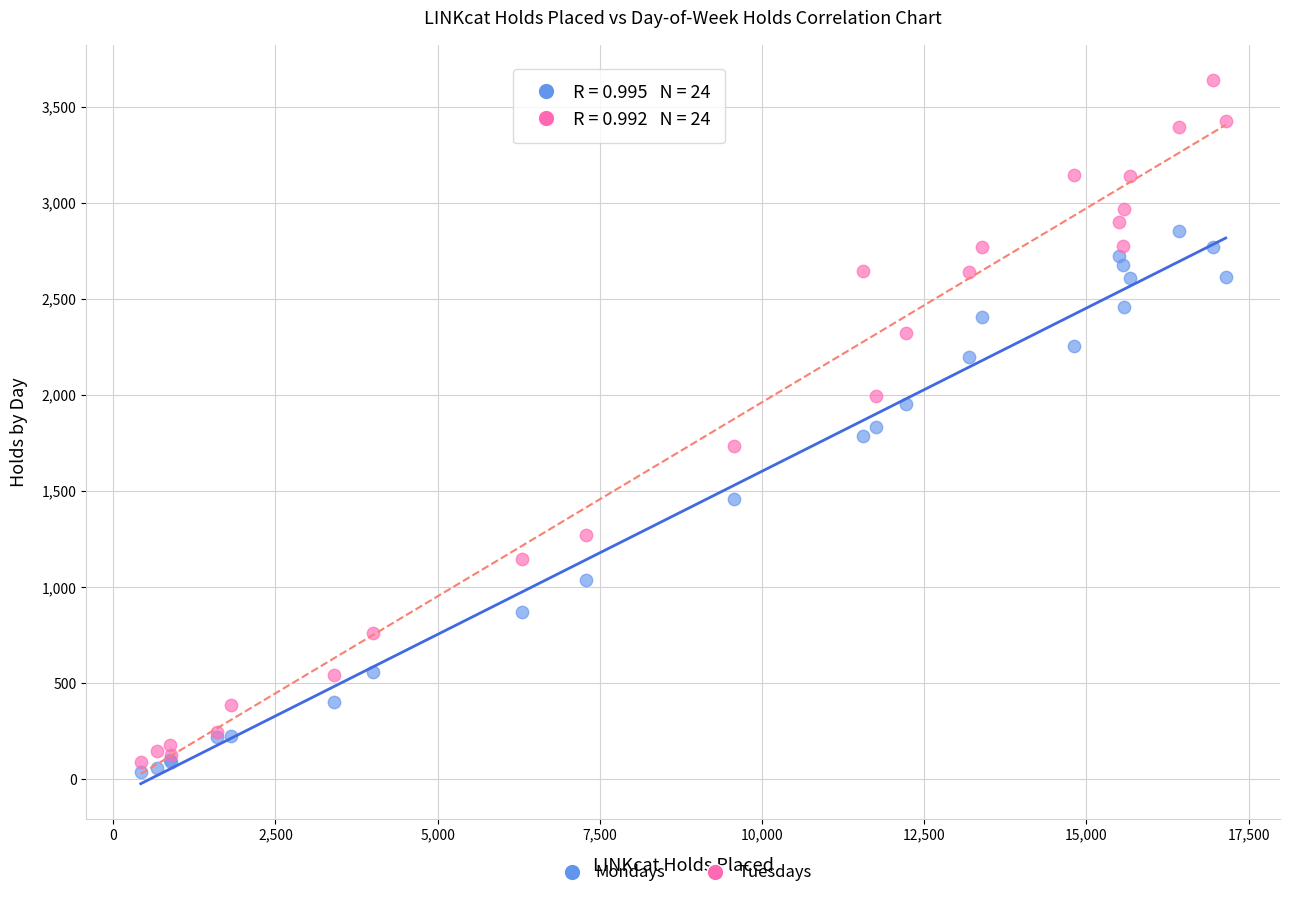

What is the X range (max minus min) for the scatter plot?

16724